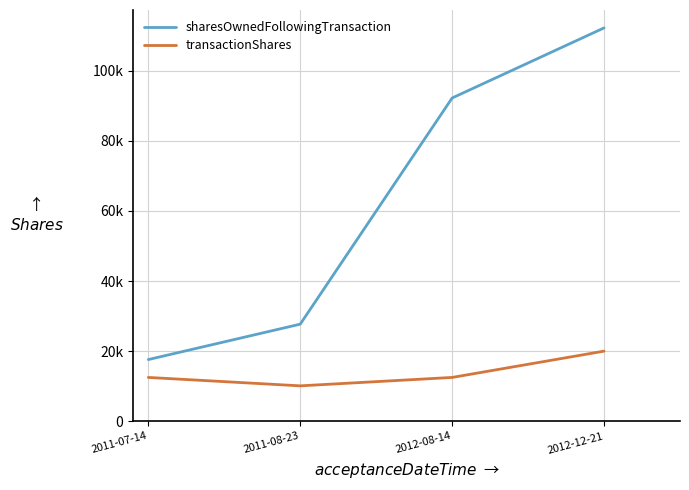

List the labels in order of sharesOwnedFollowingTransaction value, smallest first.

2011-07-14, 2011-08-23, 2012-08-14, 2012-12-21